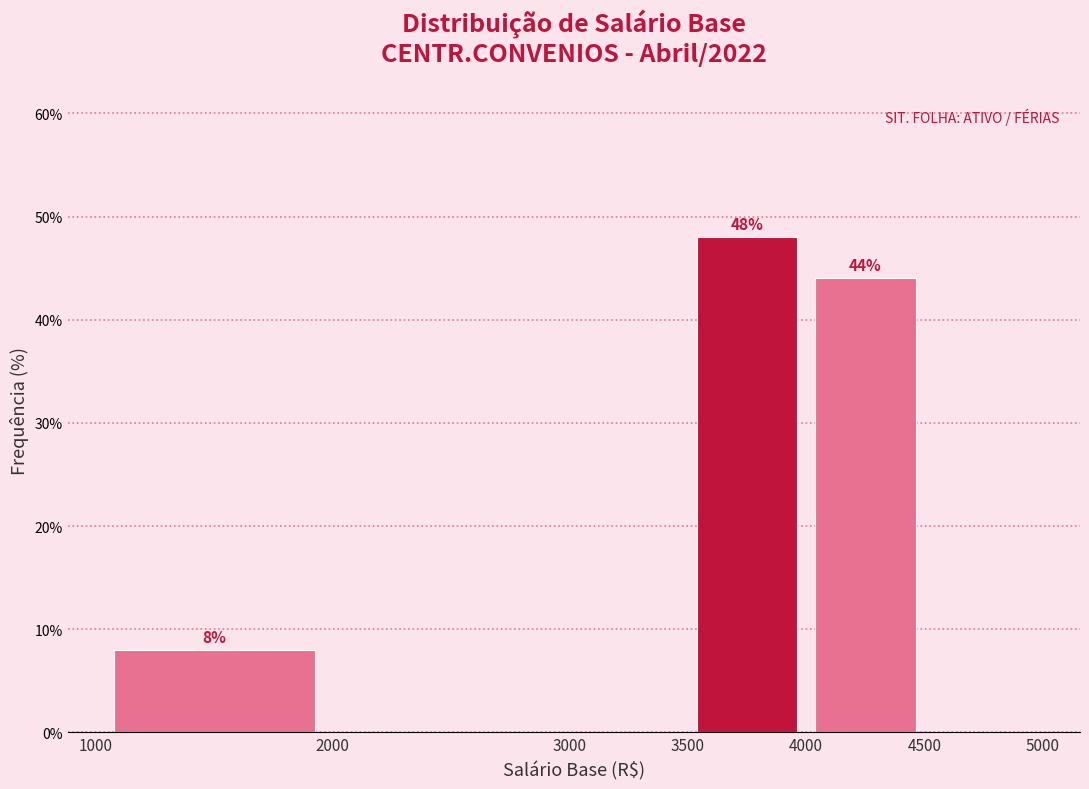

Over which range of the x-axis is the bar tallest?

3500 to 4000